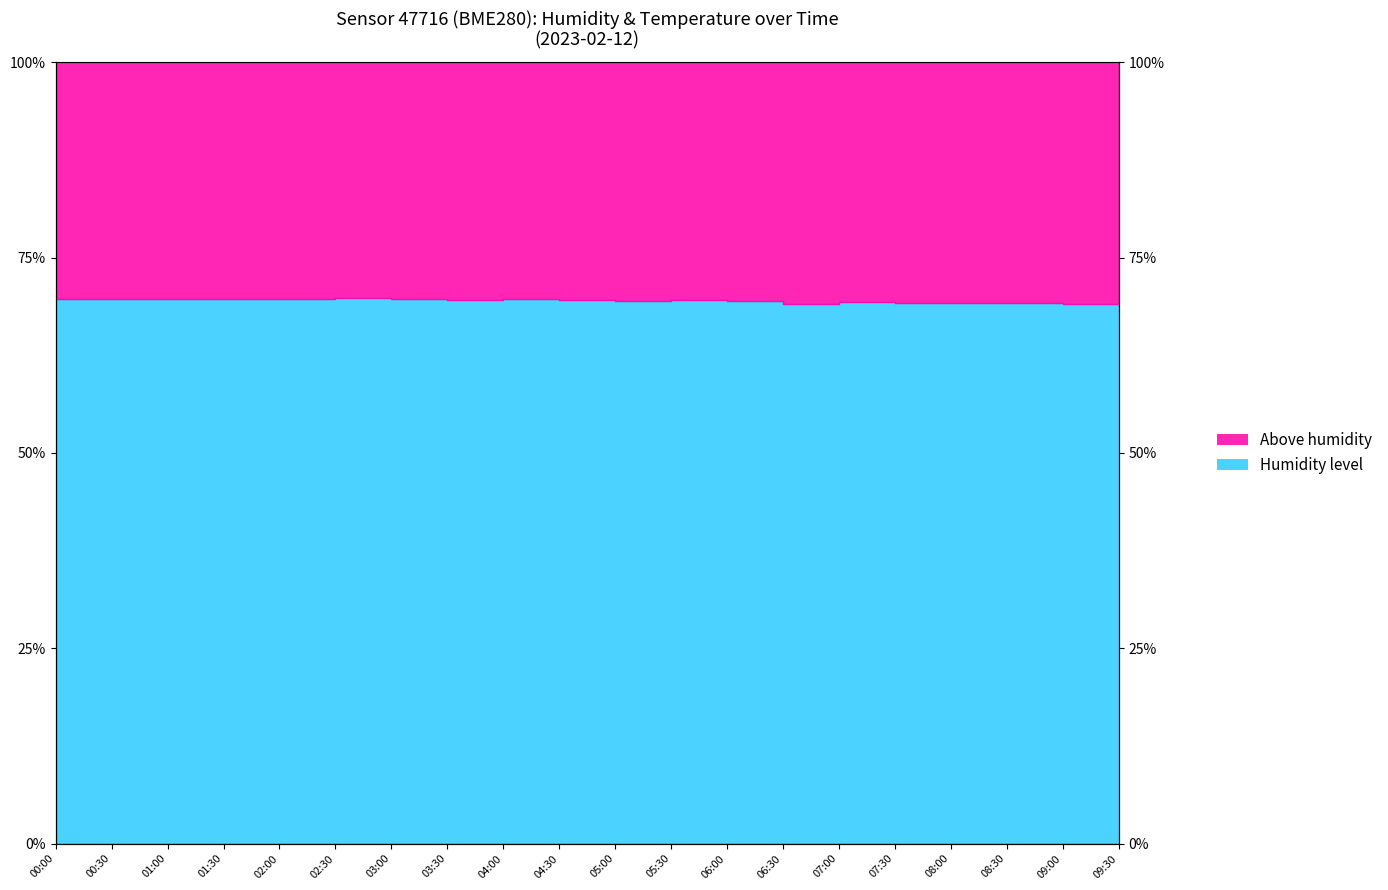

What is the value of the 16th point from the left?

69.2